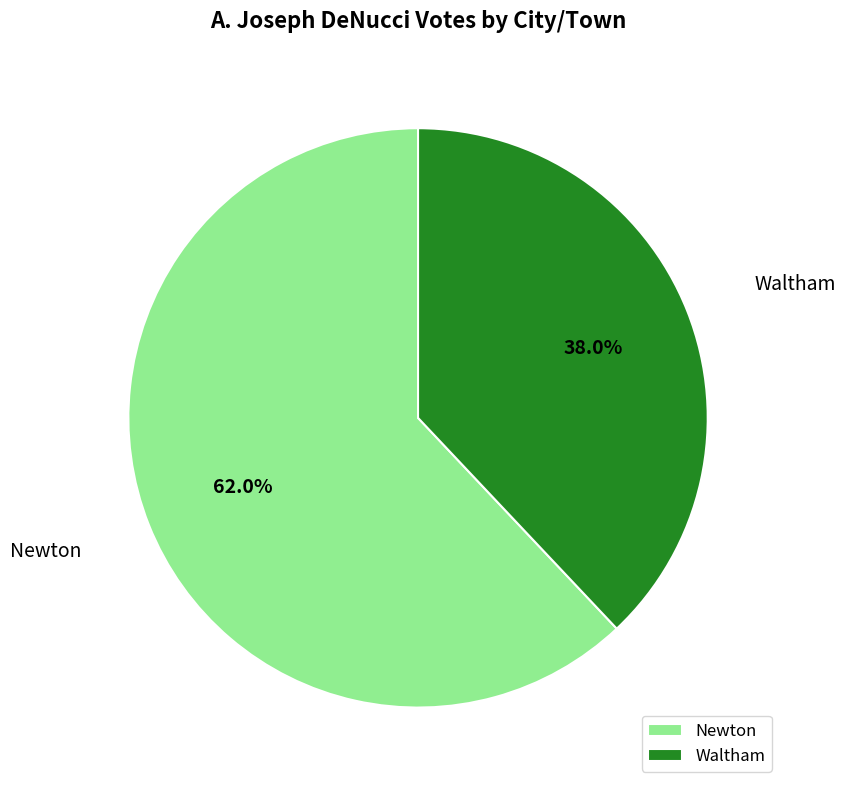

The Waltham slice represents 38% of the pie. True or false?

True